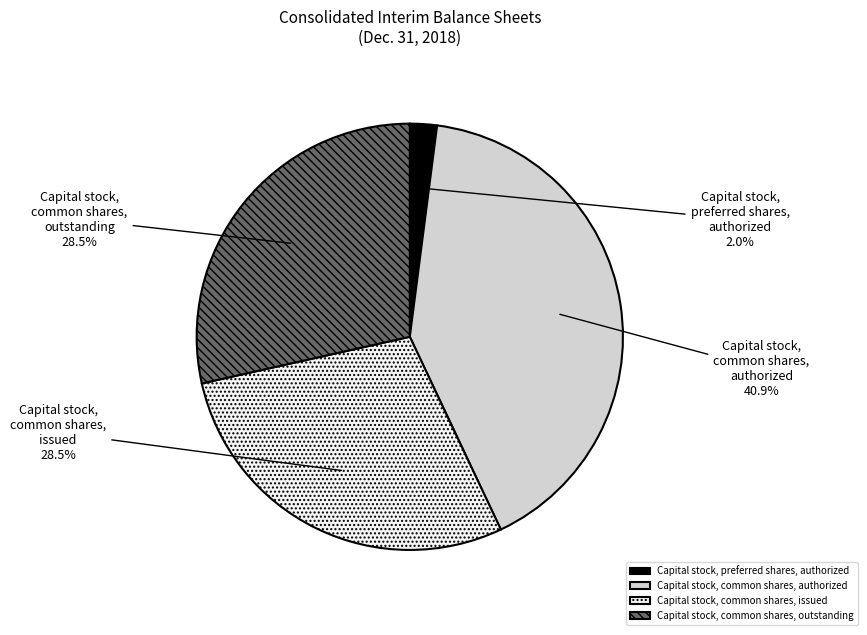

Is there a majority slice in this chart?

No